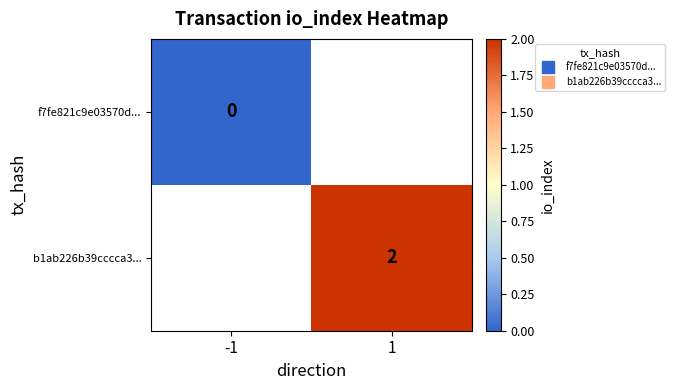

List the labels in order of b1ab226b39cccca3... value, smallest first.

-1, 1